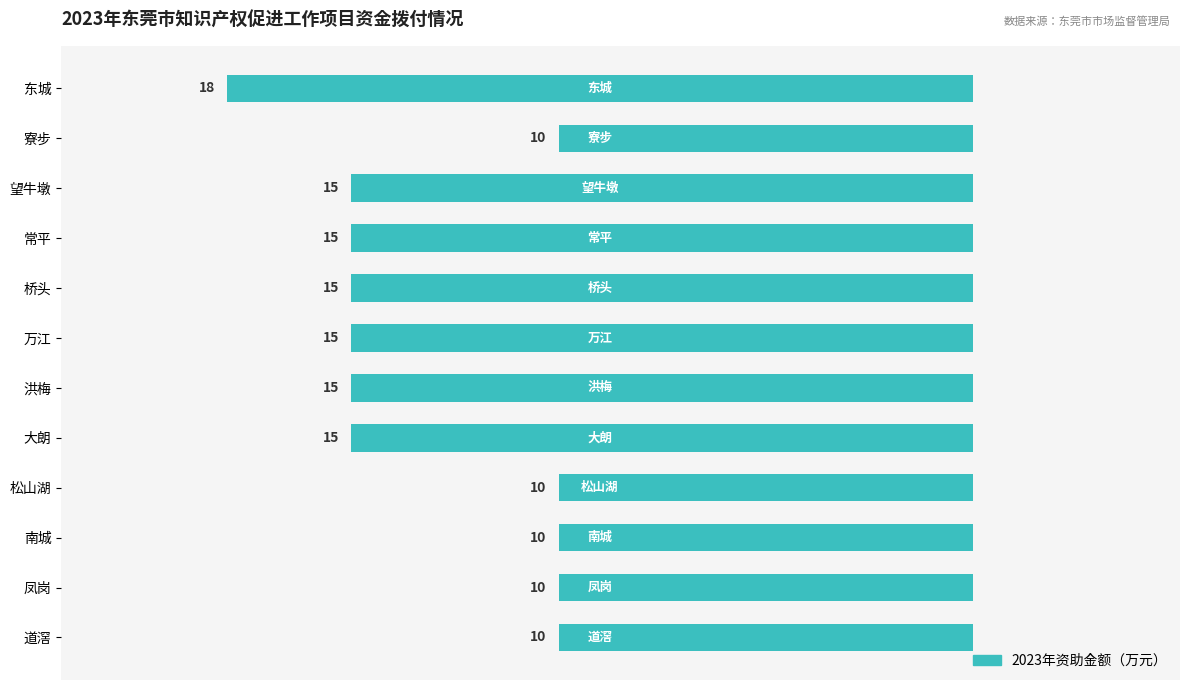

How many bars are there in total?

12